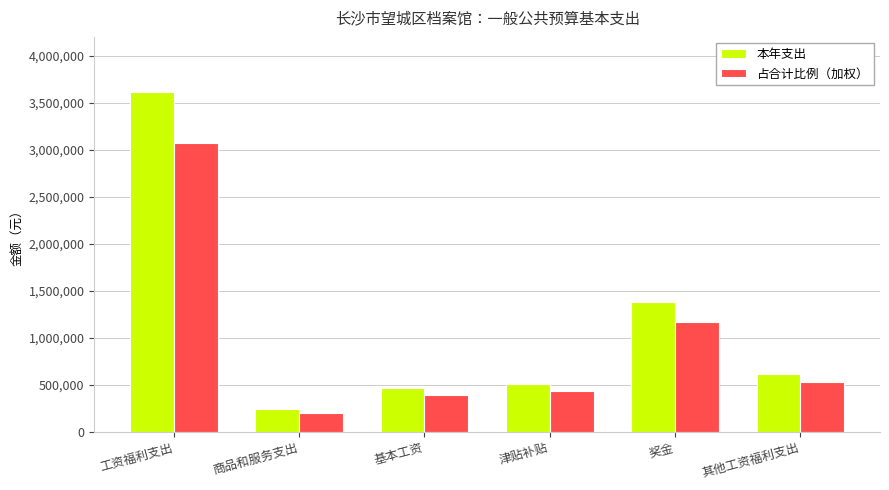

Is it true that 本年支出 equals 682596.3 at 奖金?

False